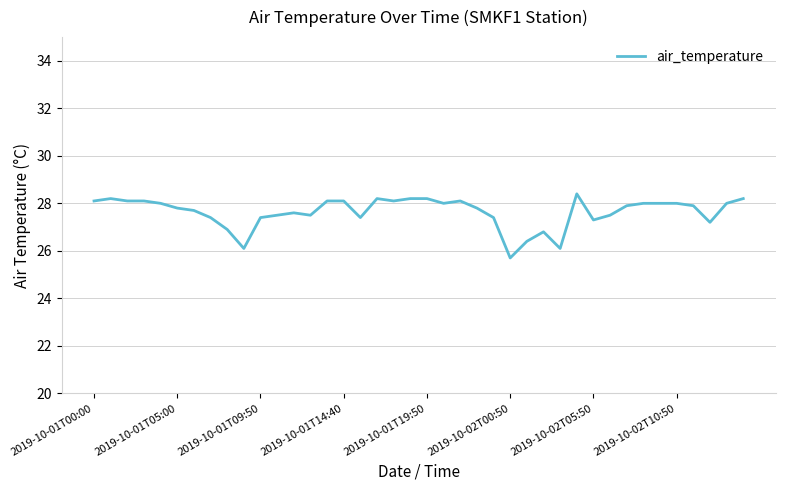

What is the greatest value displayed?

28.4